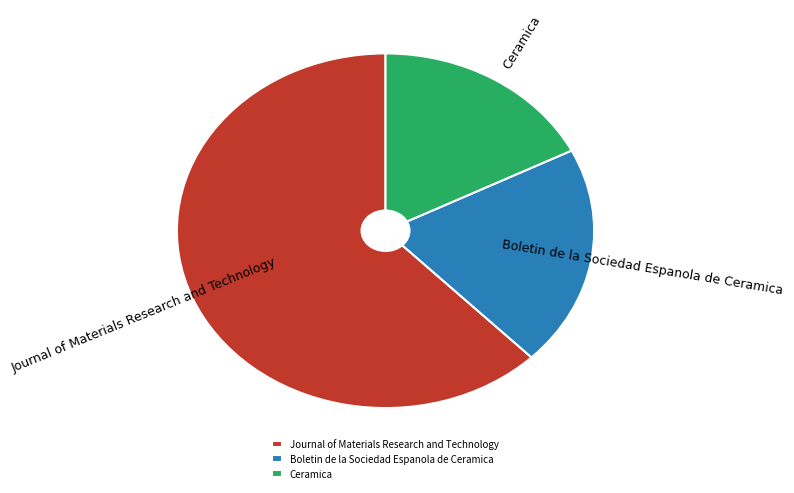

Is there a majority slice in this chart?

Yes